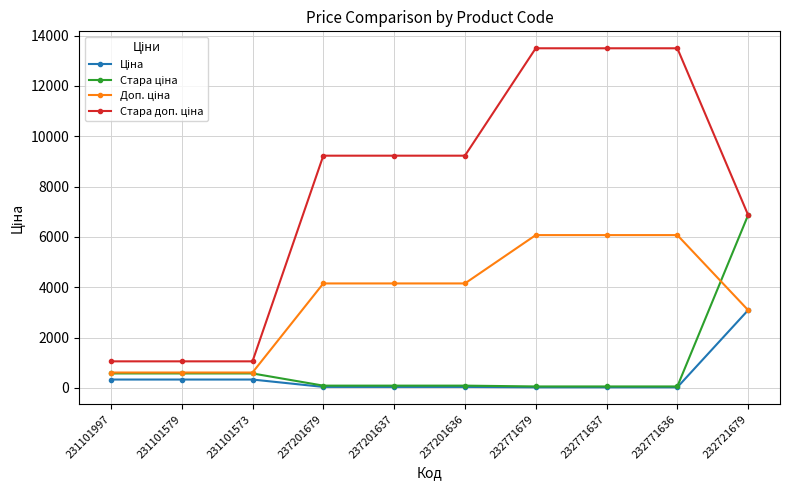

What is the difference between the highest and lowest values at 231101579?

722.8